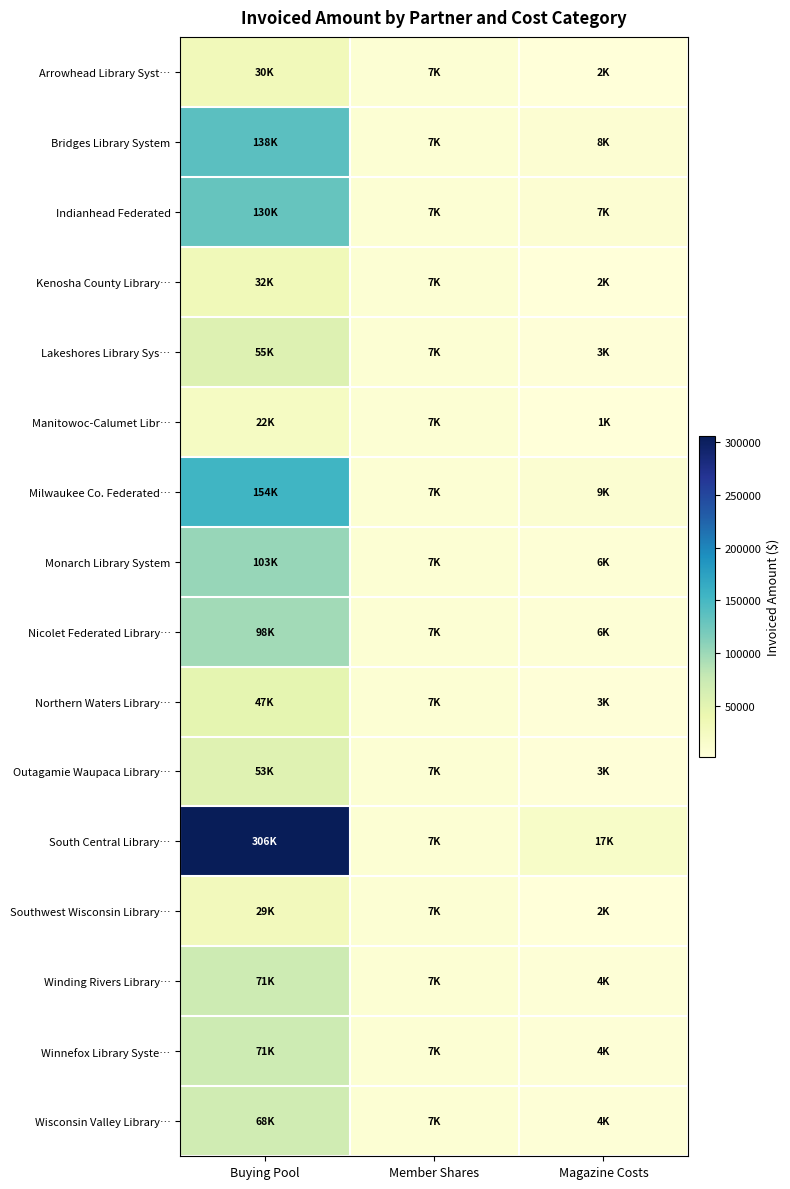

Reading left to right, transcribe all the data shown in this chart.

Arrowhead Library Syst…: Buying Pool=29991	Member Shares=6953	Magazine Costs=1743
Bridges Library System: Buying Pool=138004	Member Shares=6953	Magazine Costs=7705
Indianhead Federated: Buying Pool=129774	Member Shares=6953	Magazine Costs=7355
Kenosha County Library…: Buying Pool=31954	Member Shares=6953	Magazine Costs=1830
Lakeshores Library Sys…: Buying Pool=55278	Member Shares=6953	Magazine Costs=3173
Manitowoc-Calumet Libr…: Buying Pool=21958	Member Shares=6953	Magazine Costs=1276
Milwaukee Co. Federated…: Buying Pool=154347	Member Shares=6953	Magazine Costs=8834
Monarch Library System: Buying Pool=103085	Member Shares=6953	Magazine Costs=5874
Nicolet Federated Library…: Buying Pool=97534	Member Shares=6953	Magazine Costs=5557
Northern Waters Library…: Buying Pool=47007	Member Shares=6953	Magazine Costs=2686
Outagamie Waupaca Library…: Buying Pool=52910	Member Shares=6953	Magazine Costs=3019
South Central Library…: Buying Pool=305789	Member Shares=6953	Magazine Costs=17087
Southwest Wisconsin Library…: Buying Pool=29370	Member Shares=6953	Magazine Costs=1702
Winding Rivers Library…: Buying Pool=71048	Member Shares=6953	Magazine Costs=4101
Winnefox Library Syste…: Buying Pool=71218	Member Shares=6953	Magazine Costs=4098
Wisconsin Valley Library…: Buying Pool=68398	Member Shares=6953	Magazine Costs=3960